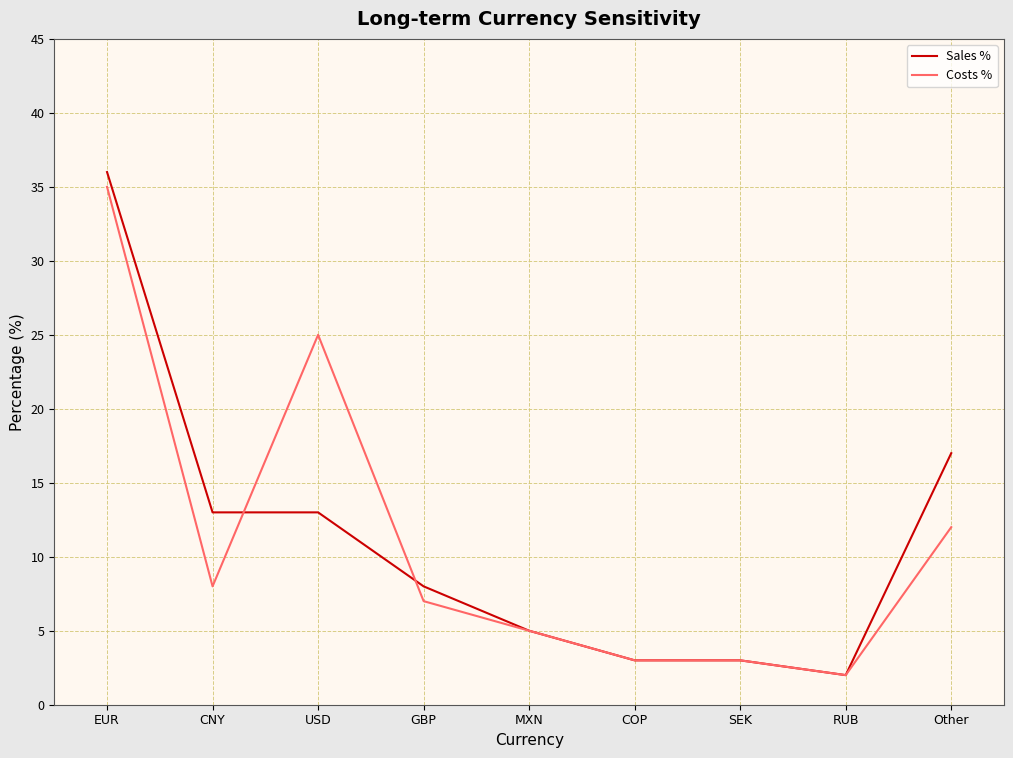

What position from the left is RUB?

8